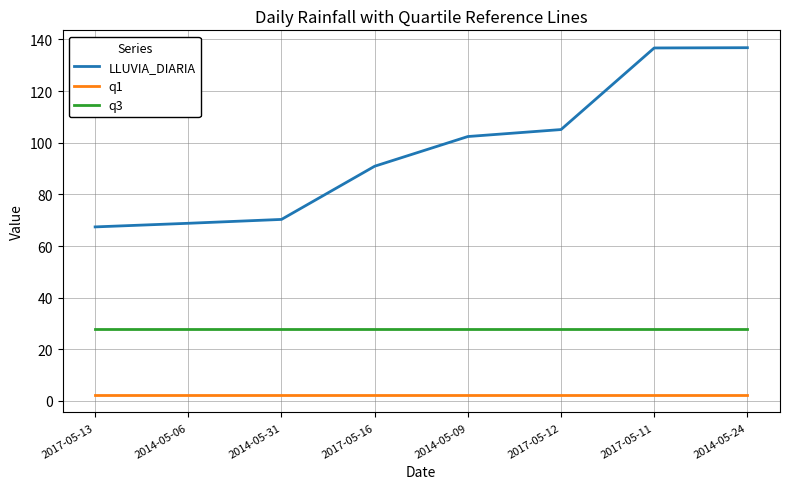

Which series has the widest spread of values?

LLUVIA_DIARIA